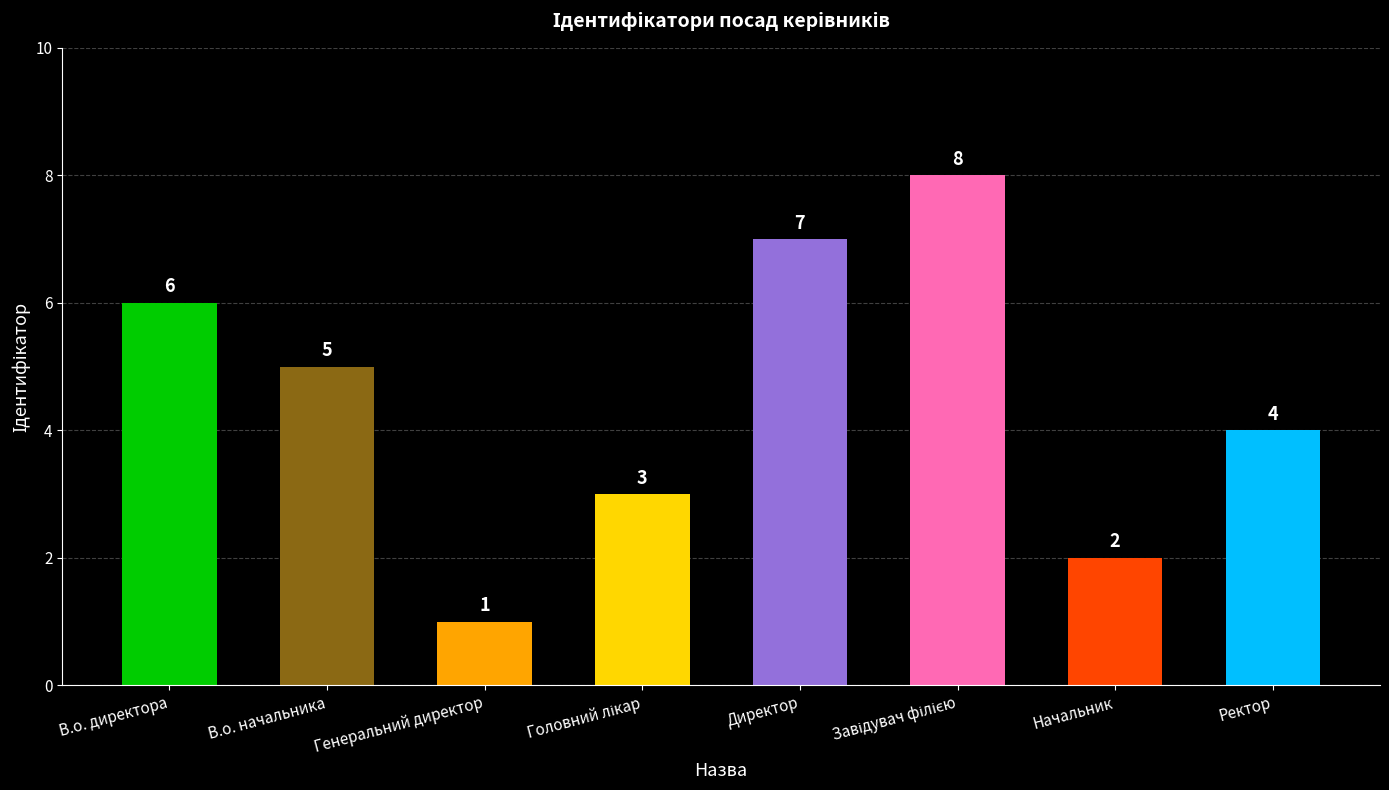

What is the ratio of the value at Ректор to the value at Начальник?

2.0